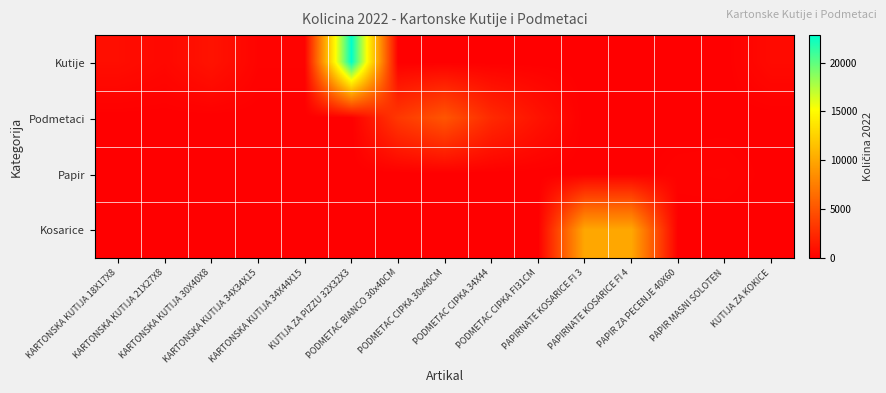

Which has a higher value, PAPIRNATE KOSARICE FI 3 or KARTONSKA KUTIJA 30X40X8?

KARTONSKA KUTIJA 30X40X8